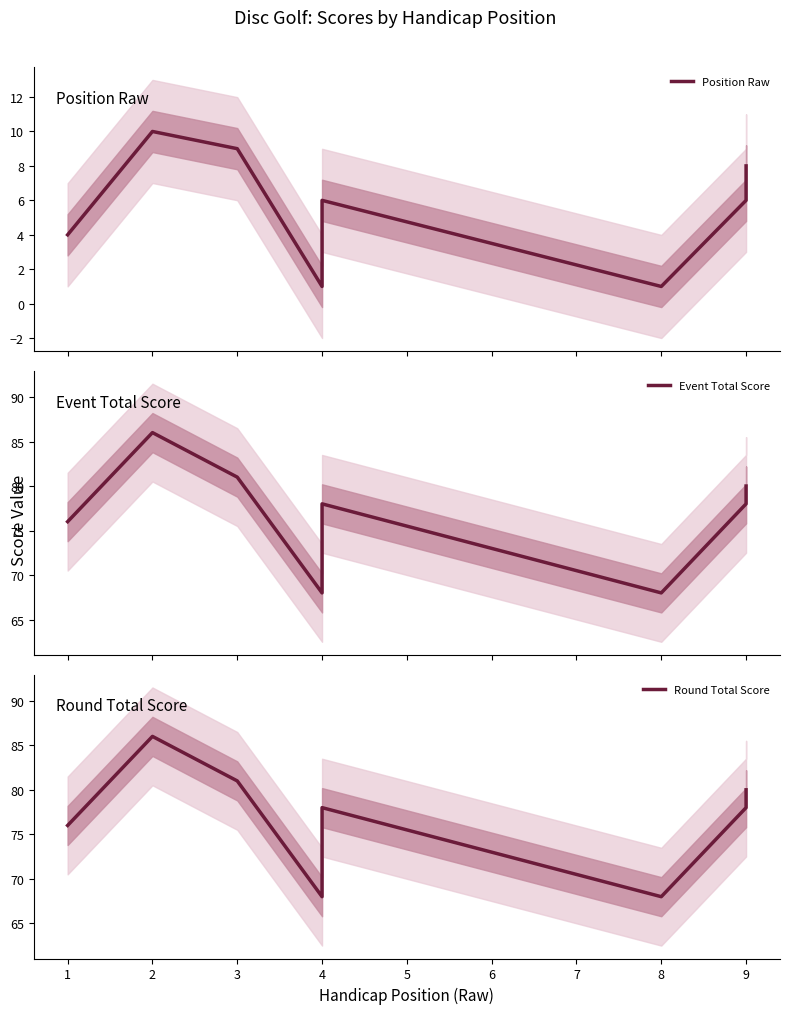

Between 2 and 7, which series saw the biggest shift?

Event Total Score